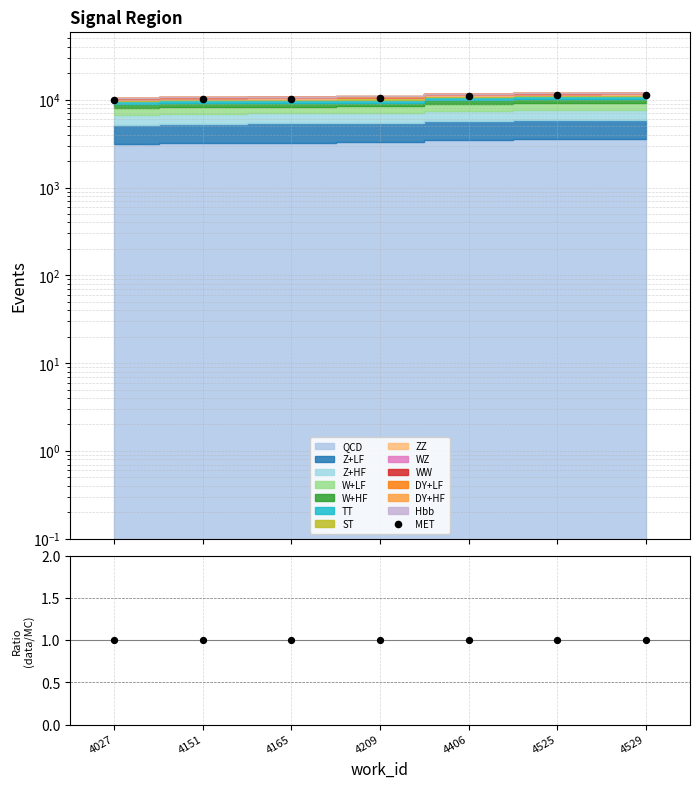

Which series reaches the minimum Y coordinate?

Ratio